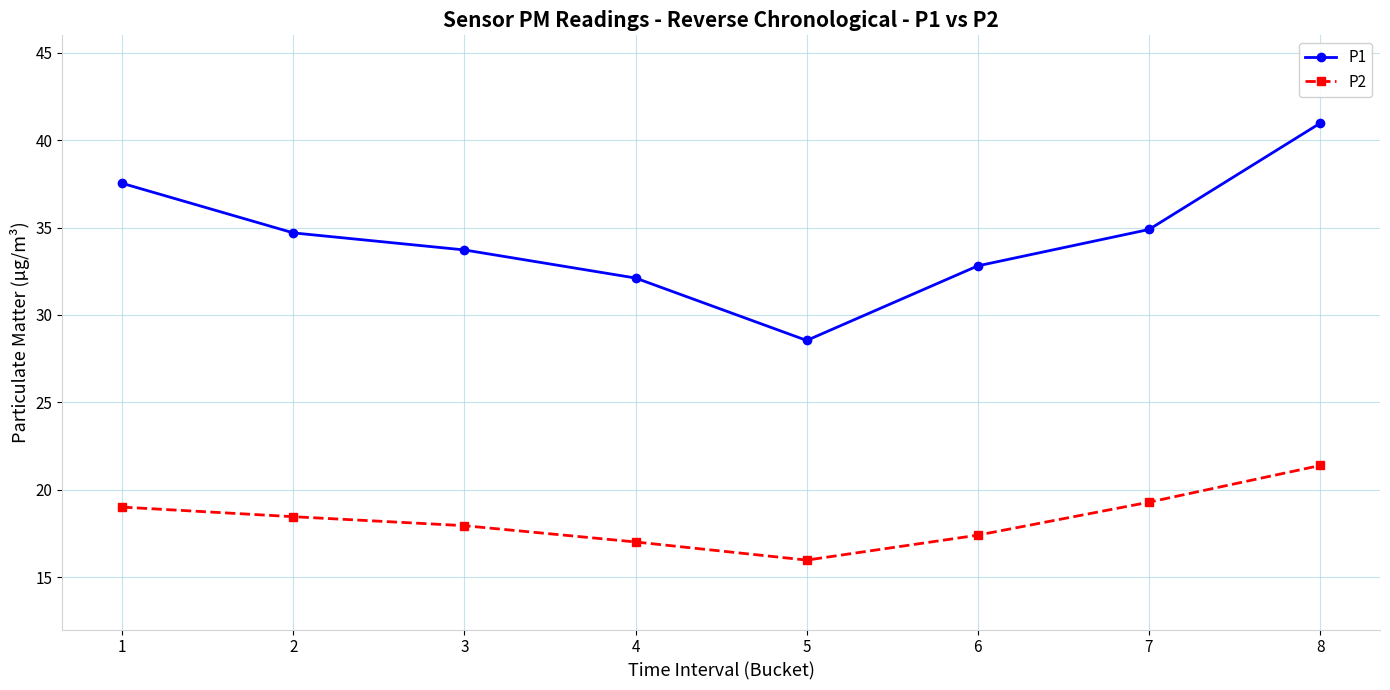

What is the spread (max minus min) of values at 2?

16.2